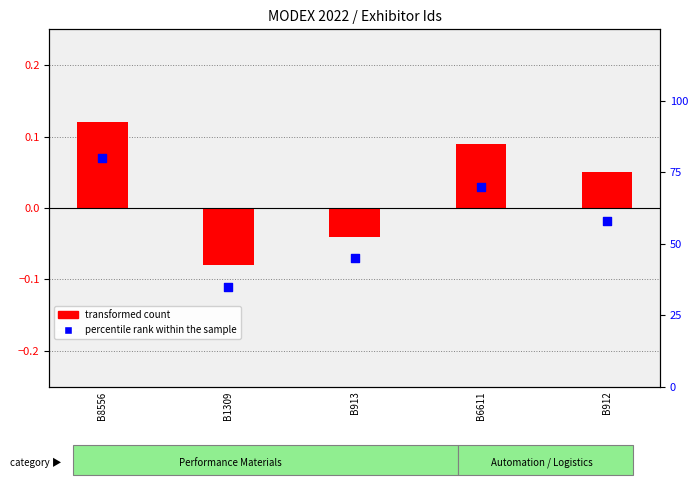

At which category is the sum across all series the highest?

B8556